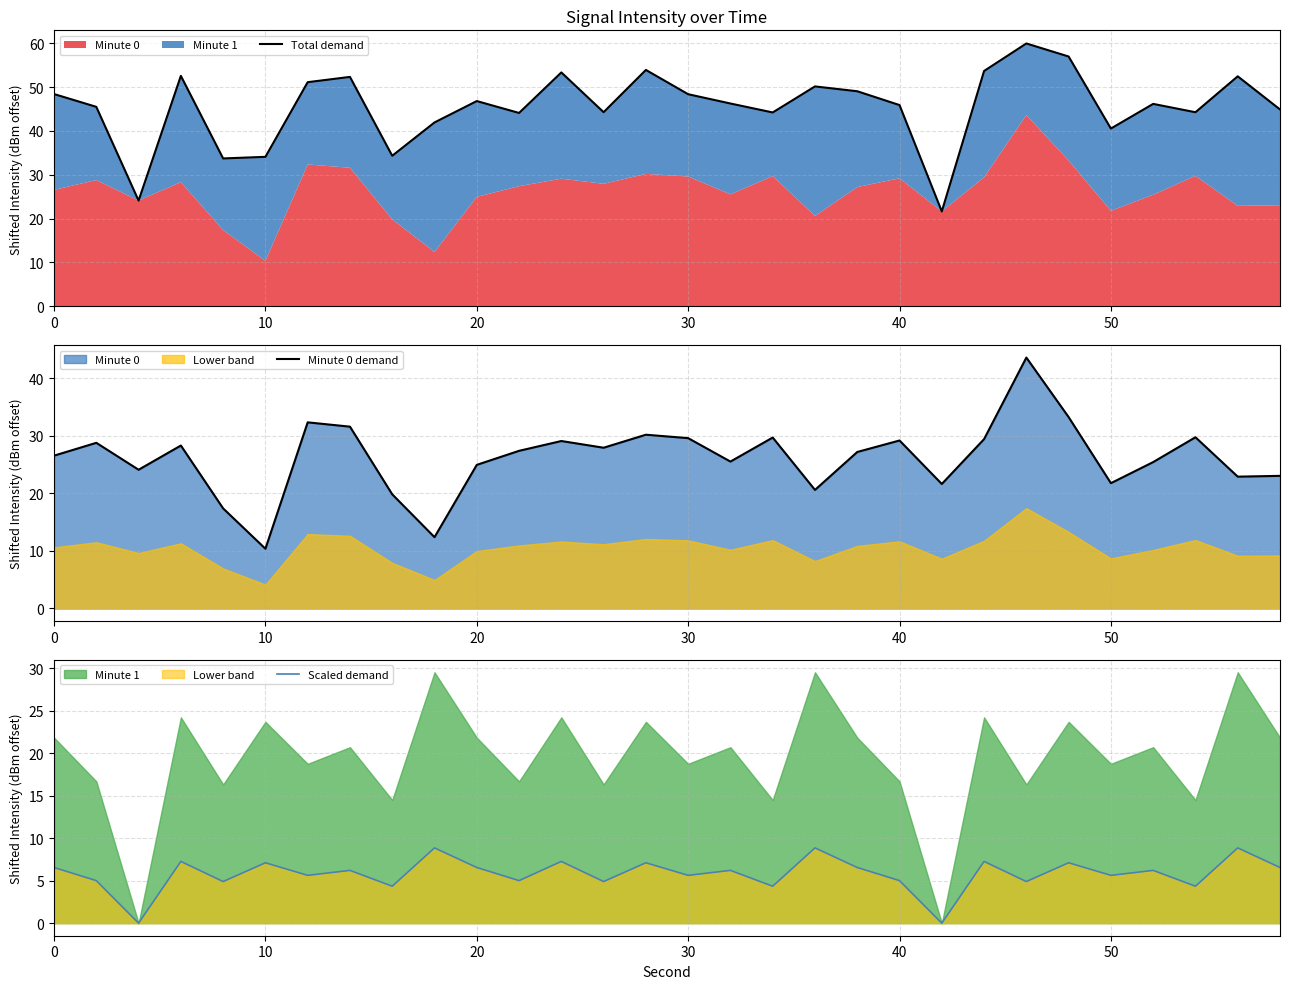

Reading right to left, extract all data points from this chart.

Total demand: 44.9	52.5	44.3	46.2	40.5	57.0	59.9	53.7	21.6	45.9	49.0	50.1	44.2	46.3	48.4	53.9	44.3	53.3	44.1	46.8	41.9	34.3	52.3	51.1	34.1	33.7	52.6	24.1	45.5	48.4
Minute 0 demand: 23.1	22.9	29.8	25.4	21.8	33.3	43.6	29.4	21.6	29.2	27.2	20.6	29.7	25.5	29.6	30.2	27.9	29.1	27.4	25.0	12.4	19.8	31.6	32.4	10.4	17.4	28.3	24.1	28.8	26.6
Scaled demand: 6.6	8.9	4.3	6.2	5.6	7.1	4.9	7.3	0.0	5.0	6.6	8.9	4.3	6.2	5.6	7.1	4.9	7.3	5.0	6.6	8.9	4.3	6.2	5.6	7.1	4.9	7.3	0.0	5.0	6.6